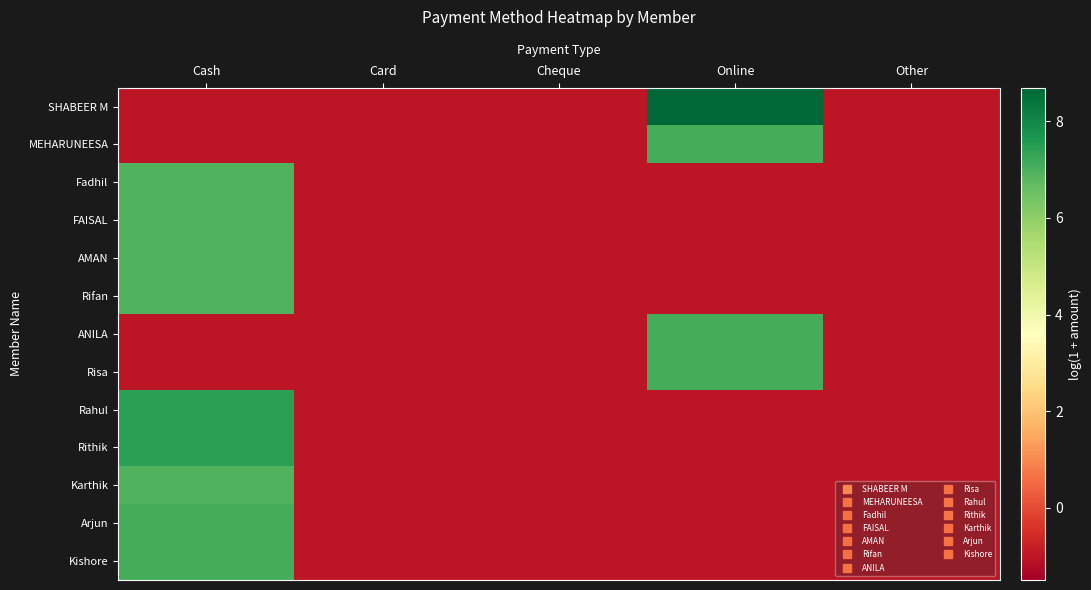

Which has a higher value, Cheque or Cash?

Cheque